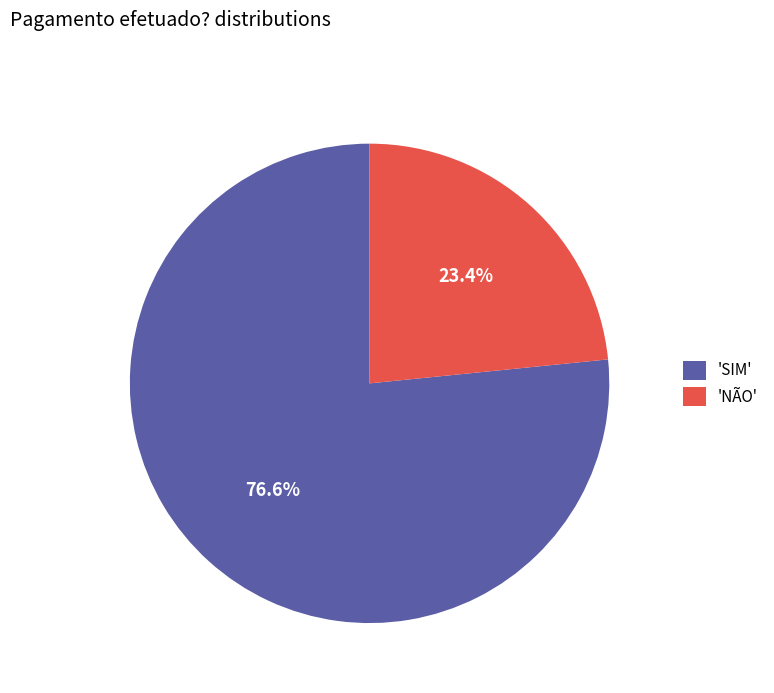

What portion of the pie excludes 'NÃO'?

76.6%